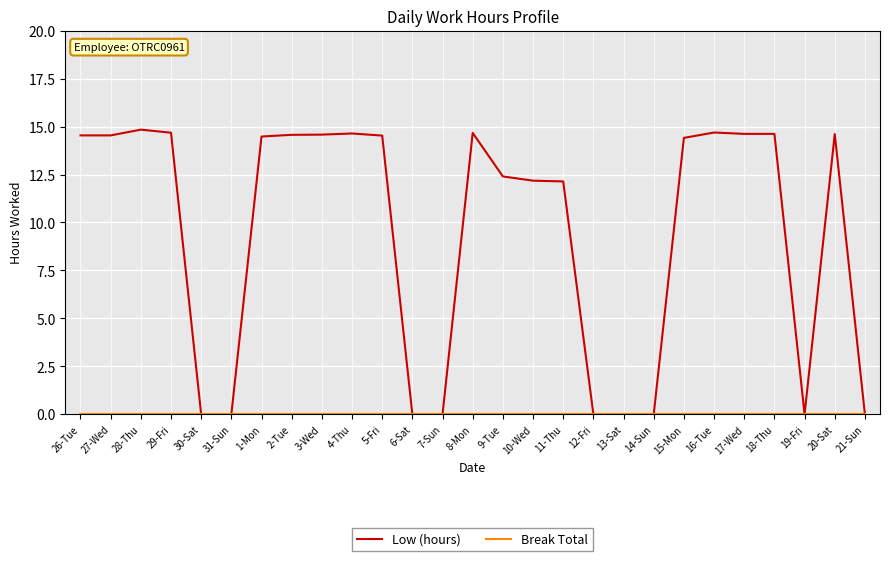

How many lines are shown in the chart?

2